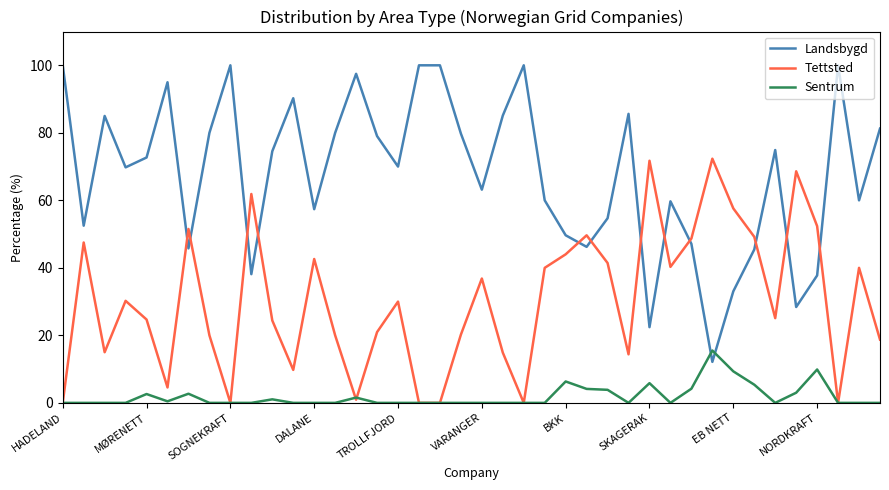

List the series in order of their overall mean, lowest first.

Sentrum, Tettsted, Landsbygd